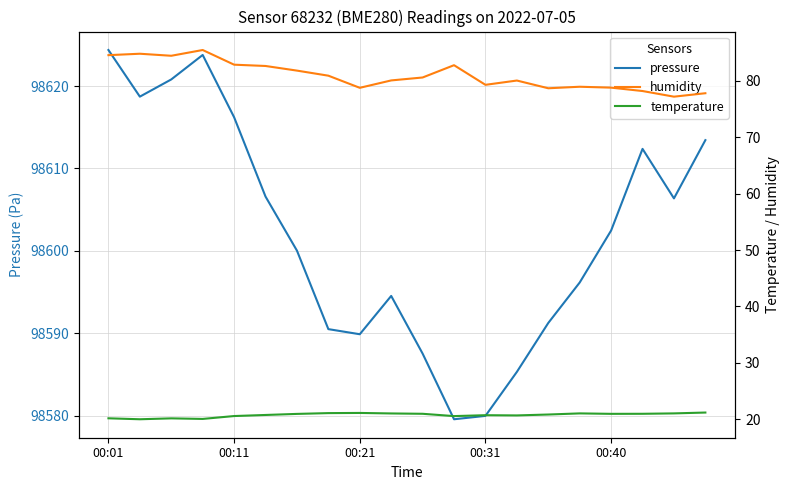

What are all the series names shown in the legend?

pressure, humidity, temperature